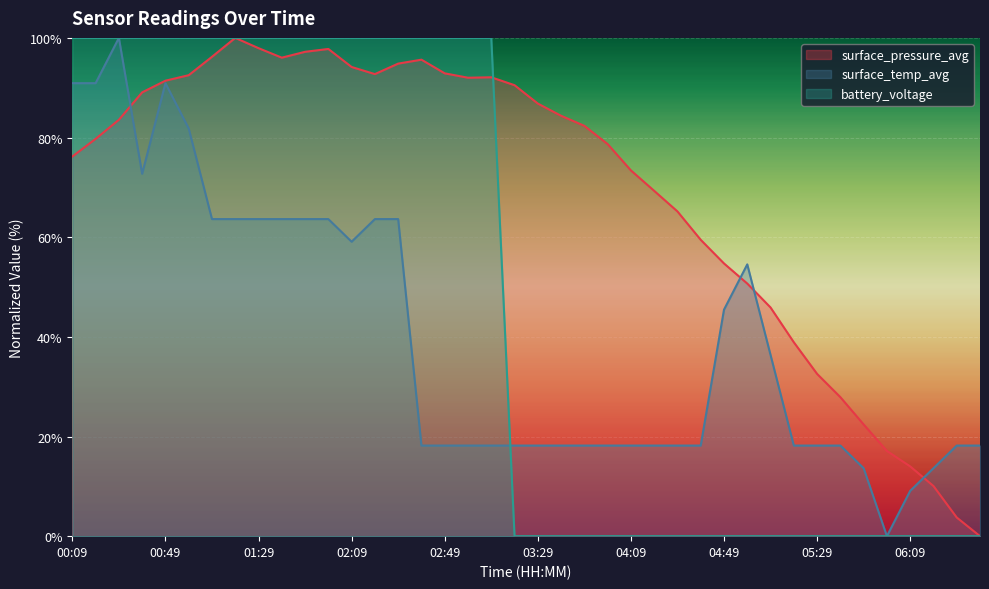

Between which two adjacent categories do surface_temp_avg and surface_pressure_avg first intersect?

00:29 and 00:39